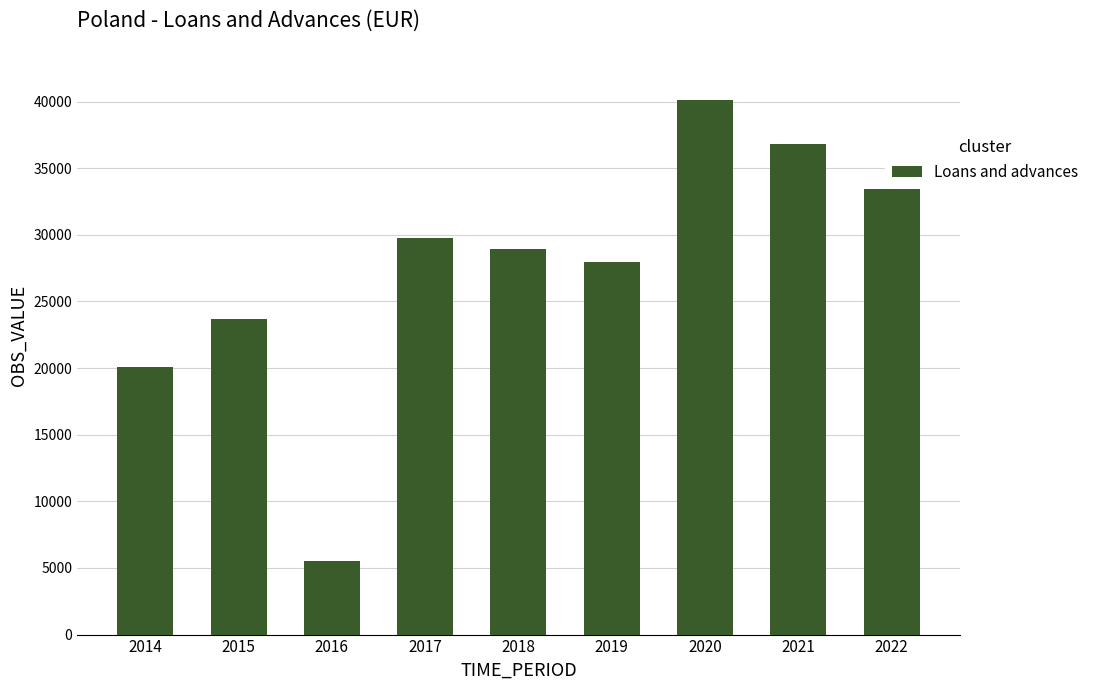

Read the value at 2021, to the nearest 10.

36810